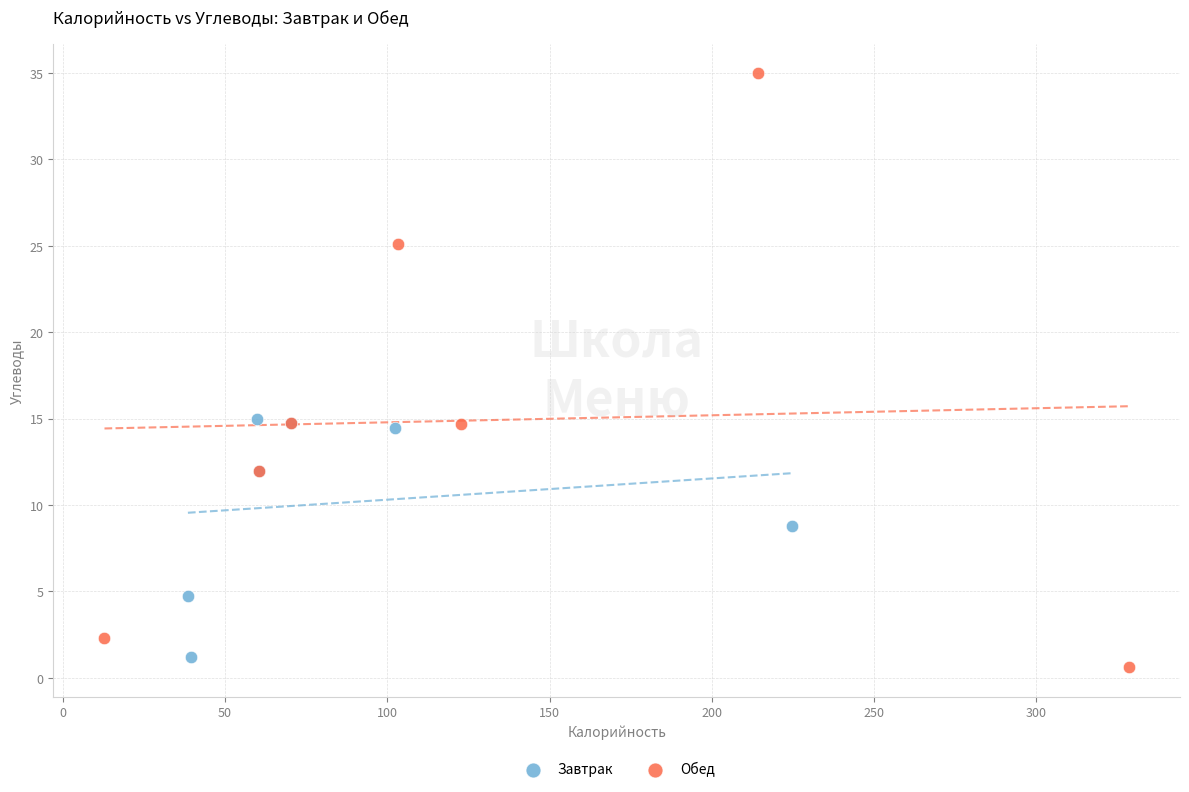

Which series contains the highest Y value?

Обед